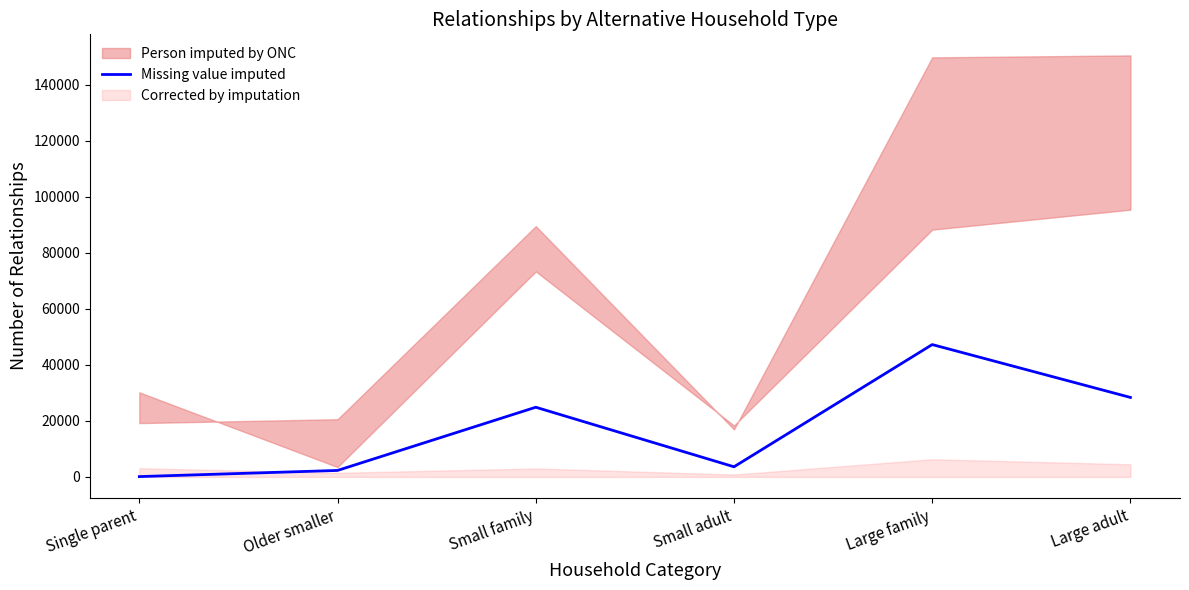

How many lines are shown in the chart?

1